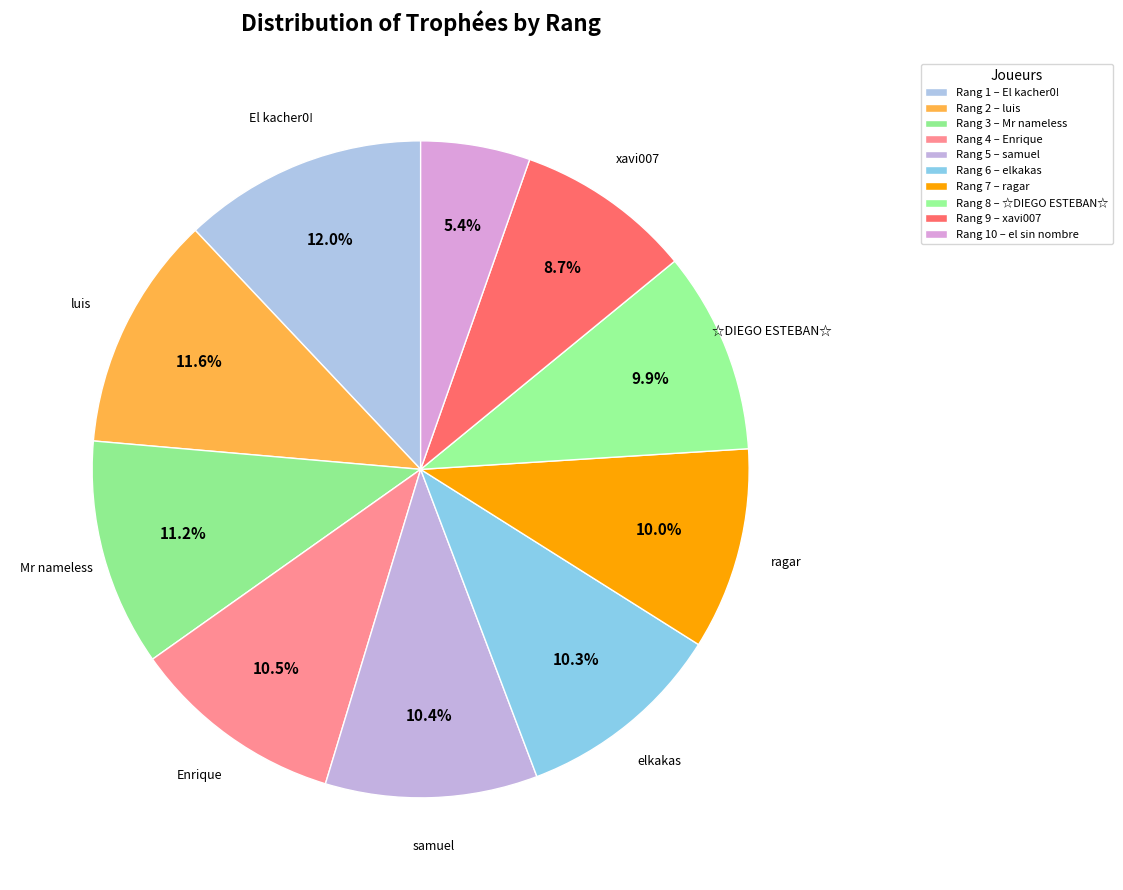

How many slices are in this pie chart?

10